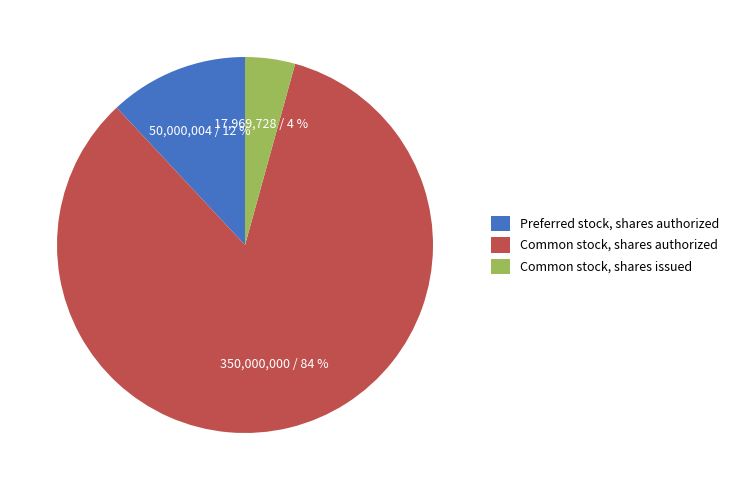

How many segments does this pie chart have?

3